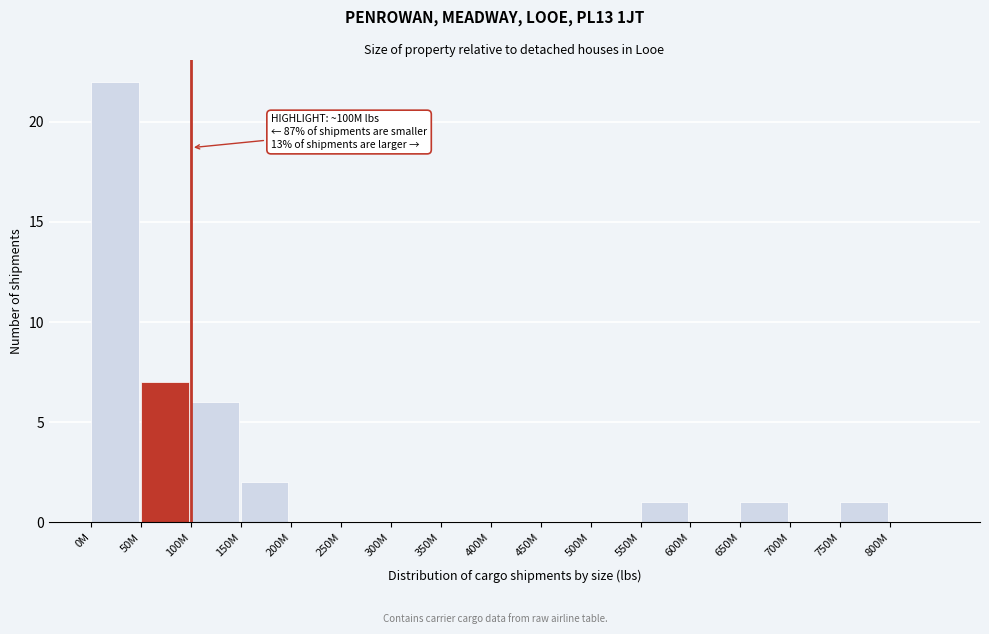

Reading right to left, transcribe all the data shown in this chart.

800M=0	750M=1	700M=0	650M=1	600M=0	550M=1	500M=0	450M=0	400M=0	350M=0	300M=0	250M=0	200M=0	150M=2	100M=6	50M=7	0M=22